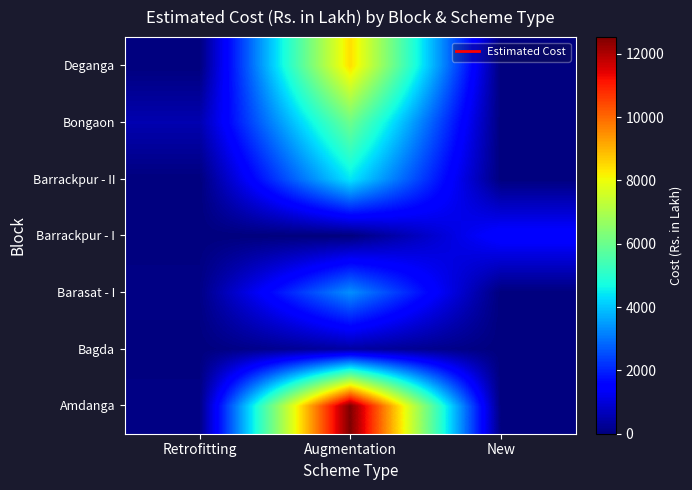

What is the total value across all series at Augmentation?

35165.5